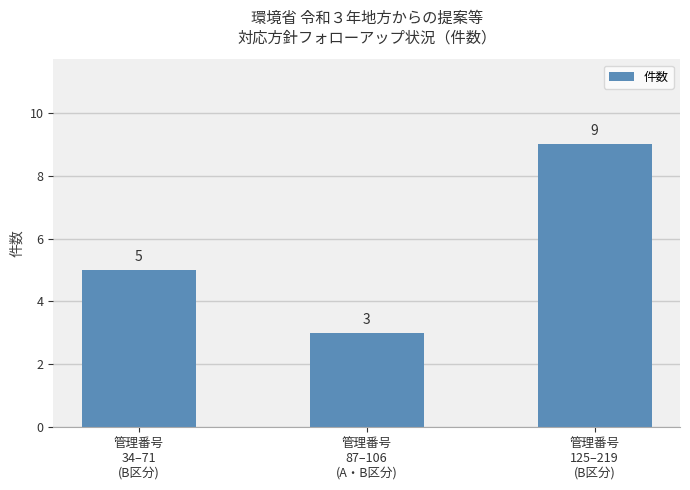

What is the difference between the values at 管理番号
87–106
(A・B区分) and 管理番号
34–71
(B区分)?

2